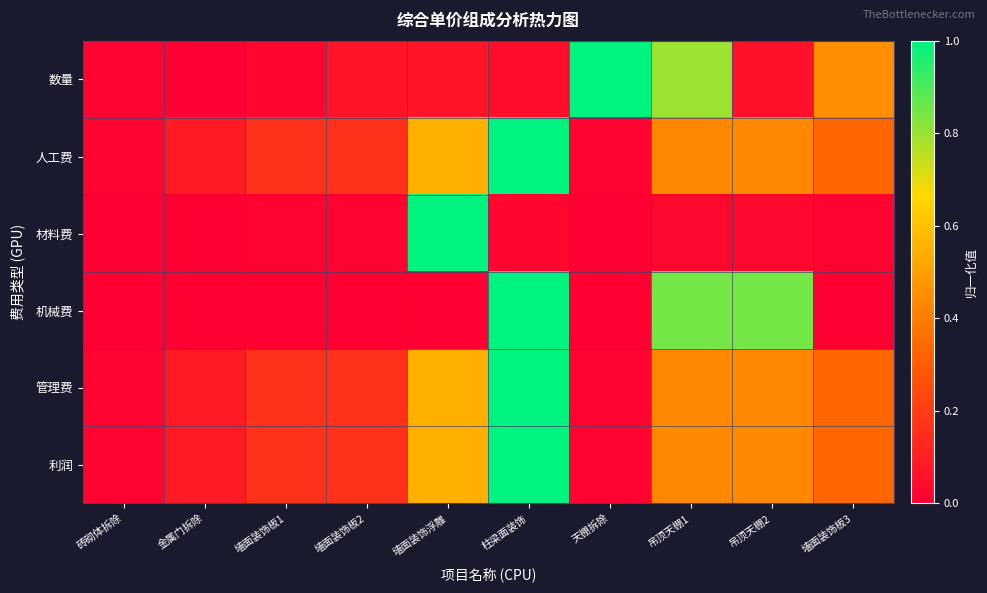

List the series in order of their peak value, lowest first.

数量, 人工费, 材料费, 机械费, 管理费, 利润